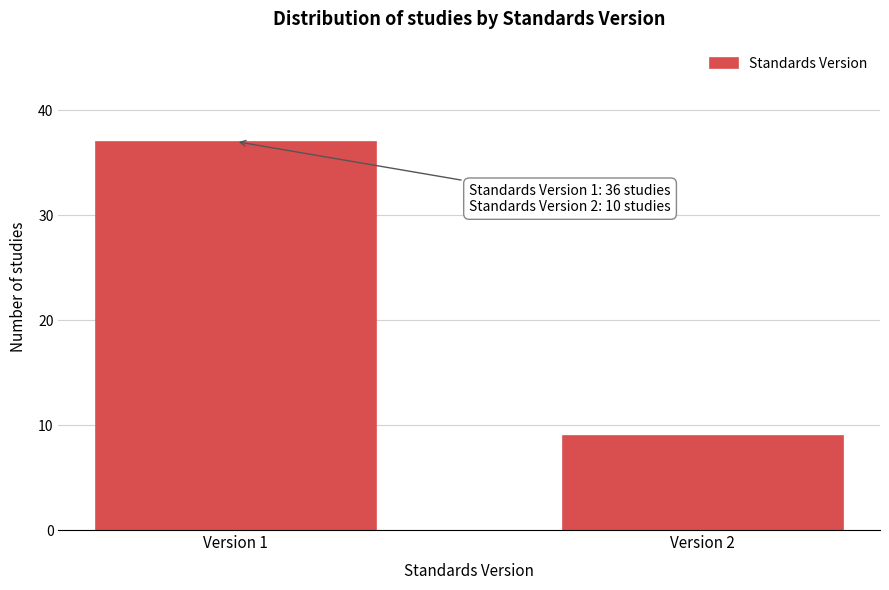

Reading left to right, extract all data points from this chart.

Version 1=37	Version 2=9